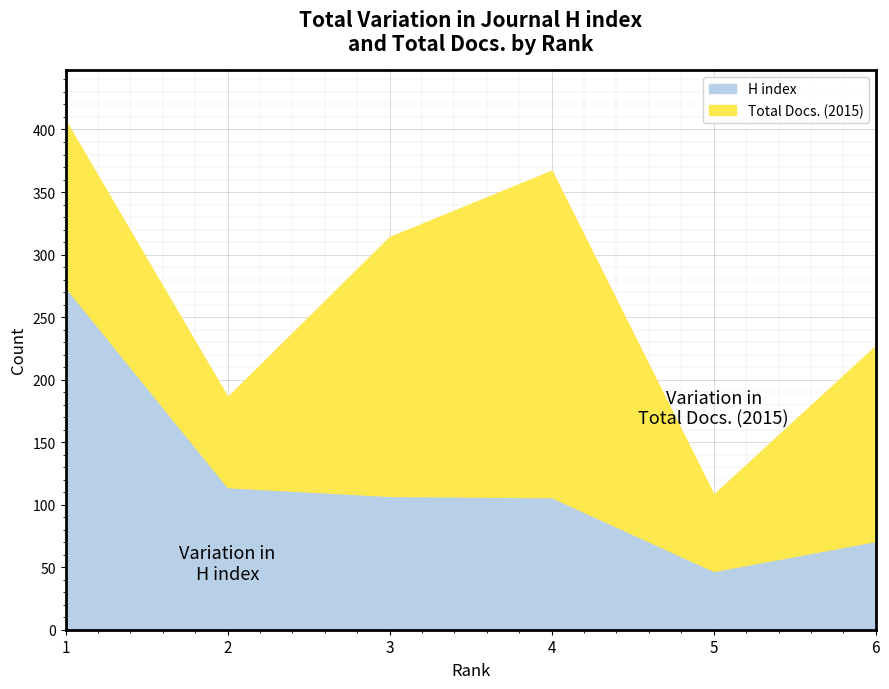

List the series in order of their overall mean, highest first.

Total Docs. (2015), H index